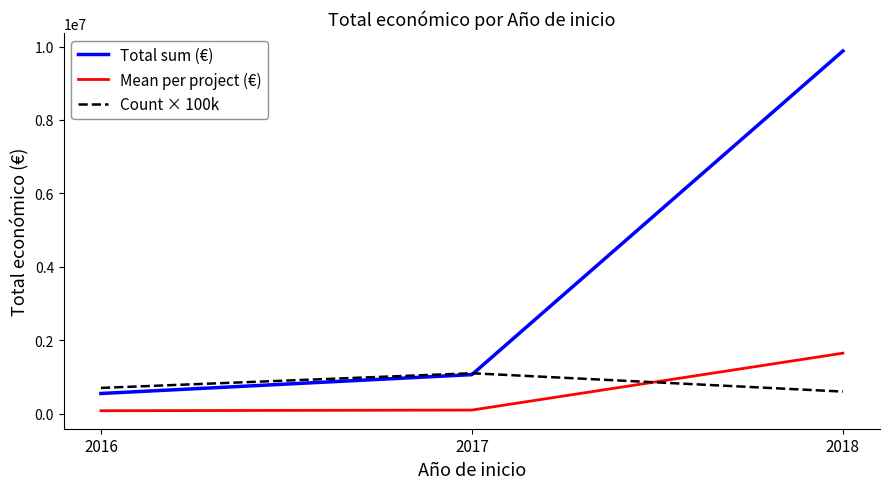

Rank the series by their maximum value, from lowest to highest.

Count × 100k, Mean per project (€), Total sum (€)